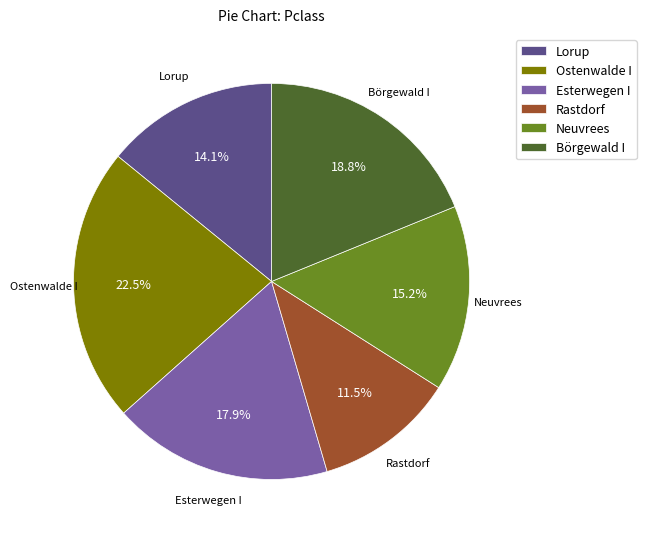

To the nearest percent, what is the combined percentage of Rastdorf and Esterwegen I?

29%